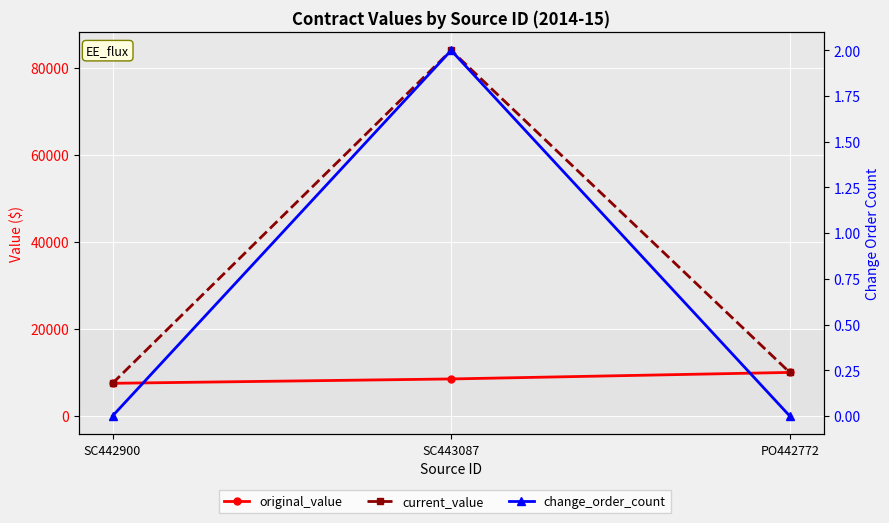

At how many categories does at least one series exceed 51702?

1